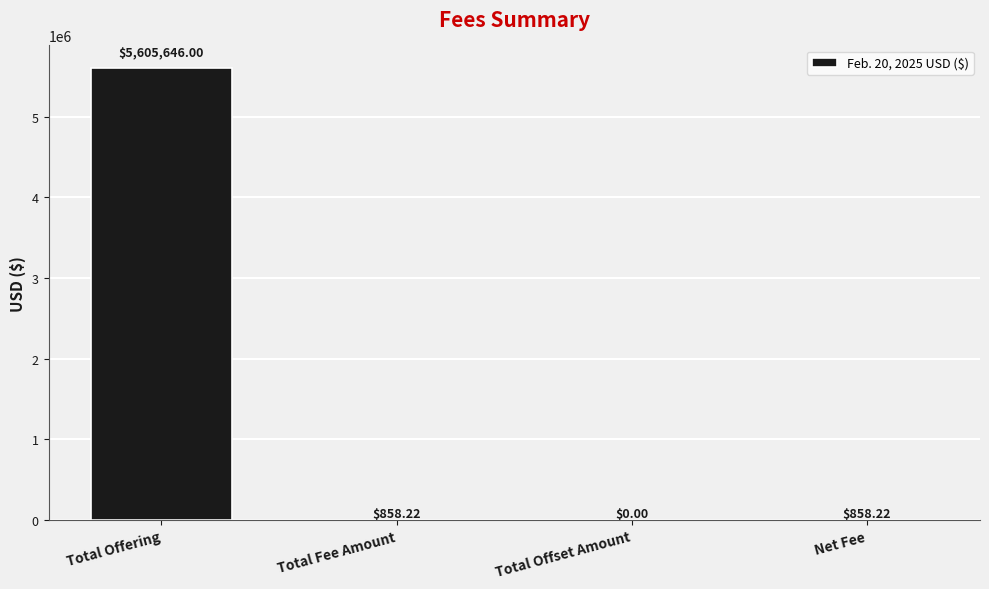

Reading right to left, list all the values displayed in this chart.

858.2	0.0	858.2	5605646.0